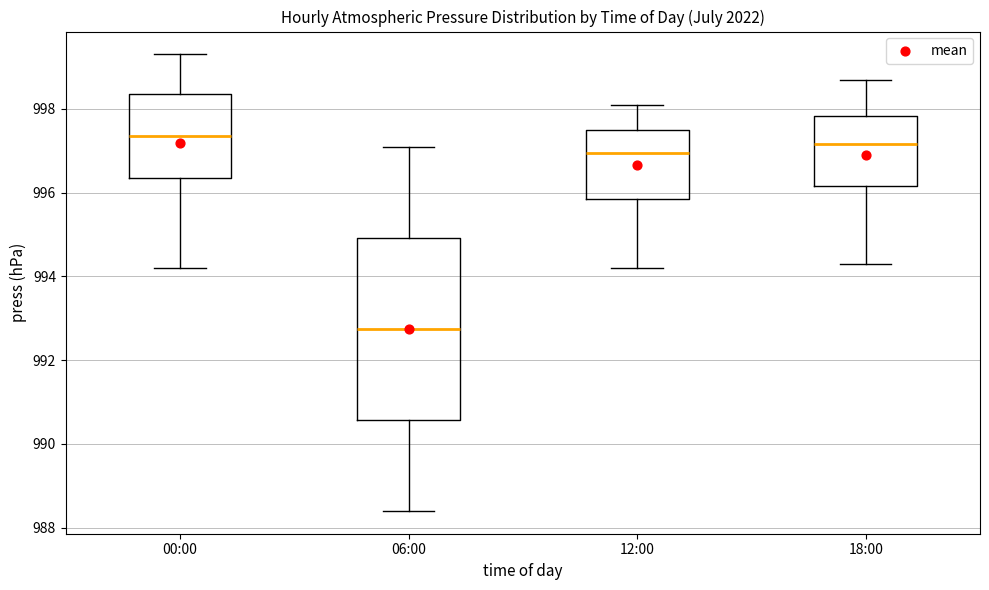

Reading left to right, read every box against the y-axis: the position of its median line, the range the box covers, and the ends of its whiskers. The values are not printed on the chart, so give them approximately, as read against the axis.

00:00: median 997.4, box 996.4 to 998.4, whiskers 994.2 to 999.4
06:00: median 992.8, box 990.6 to 995.0, whiskers 988.4 to 997.2
12:00: median 997.0, box 995.8 to 997.6, whiskers 994.2 to 998.2
18:00: median 997.2, box 996.2 to 997.8, whiskers 994.4 to 998.8